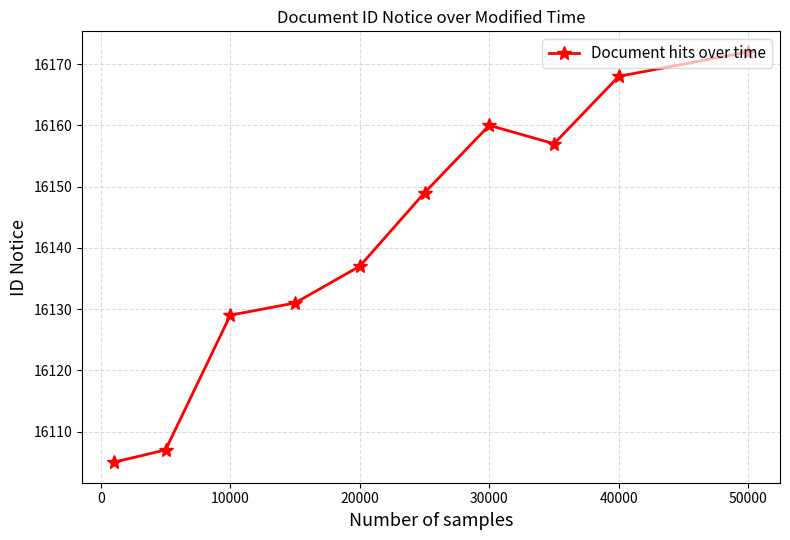

How many interior local peaks (higher than both neighbors) does the data have?

1